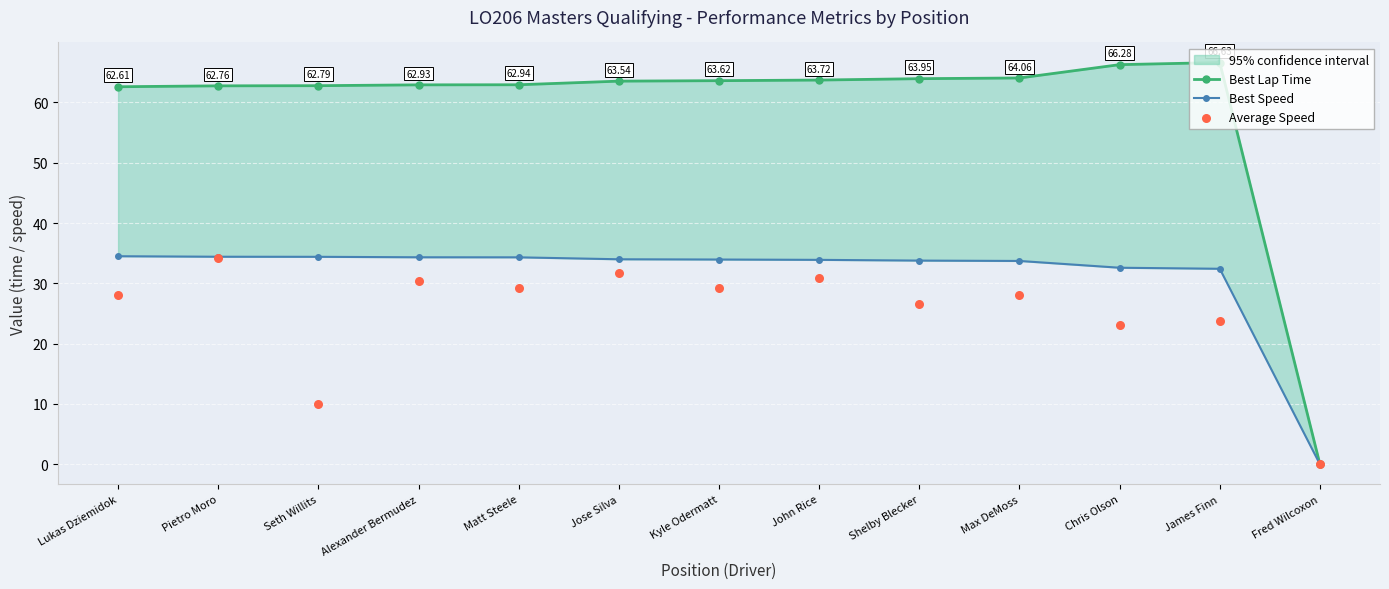

Is the value of Best Lap Time at Jose Silva greater than the value of Average Speed at Chris Olson?

Yes